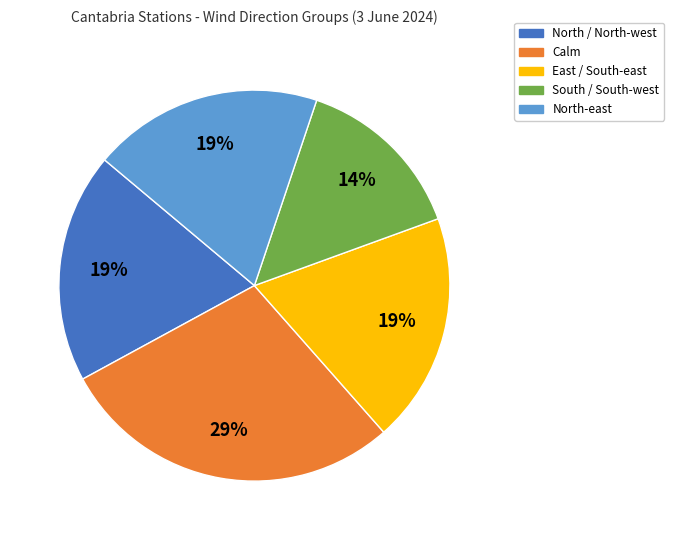

Is there a majority slice in this chart?

No